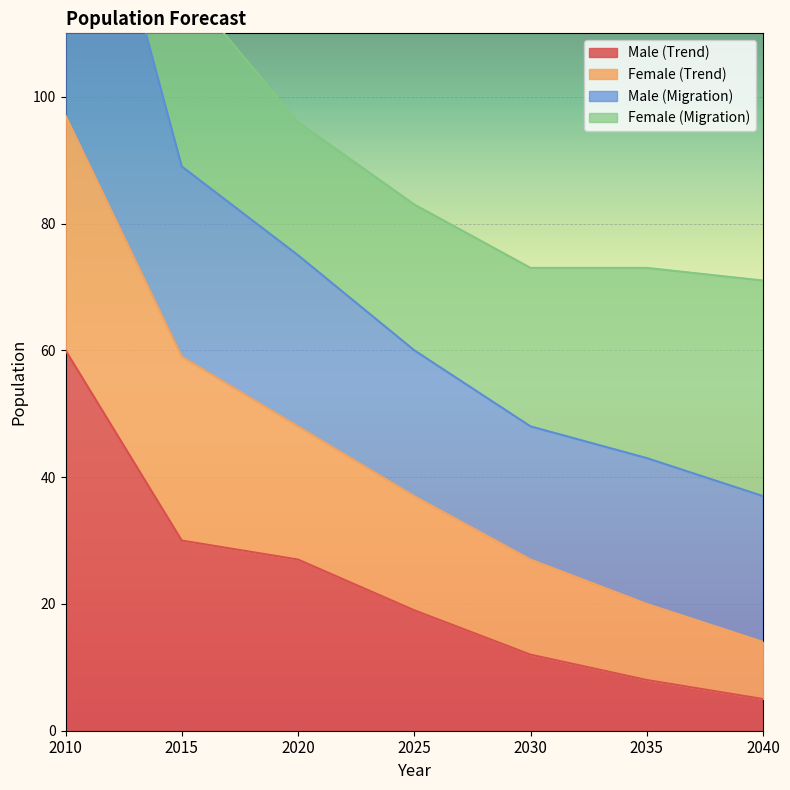

Is the value of Female (Trend) at 2030 greater than the value of Male (Migration) at 2040?

No